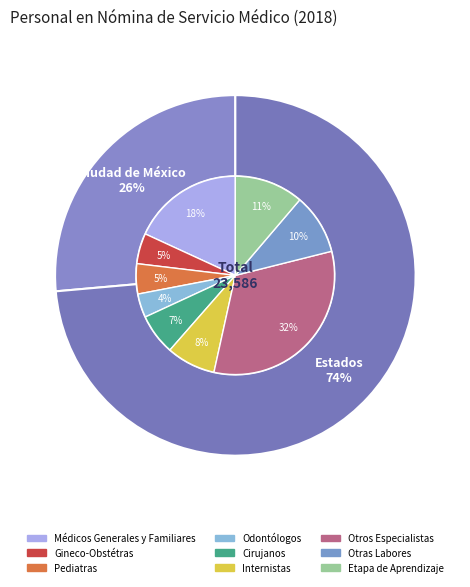

Is the sum of Estados and Ciudad de México greater than half?

Yes